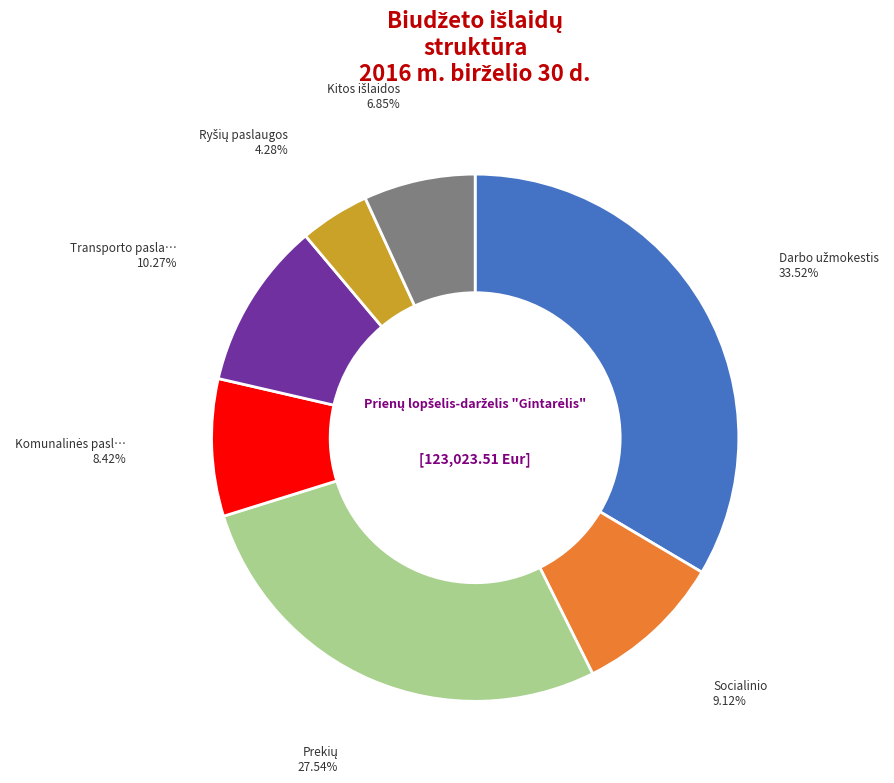

Is there any slice that represents more than half of the pie?

No